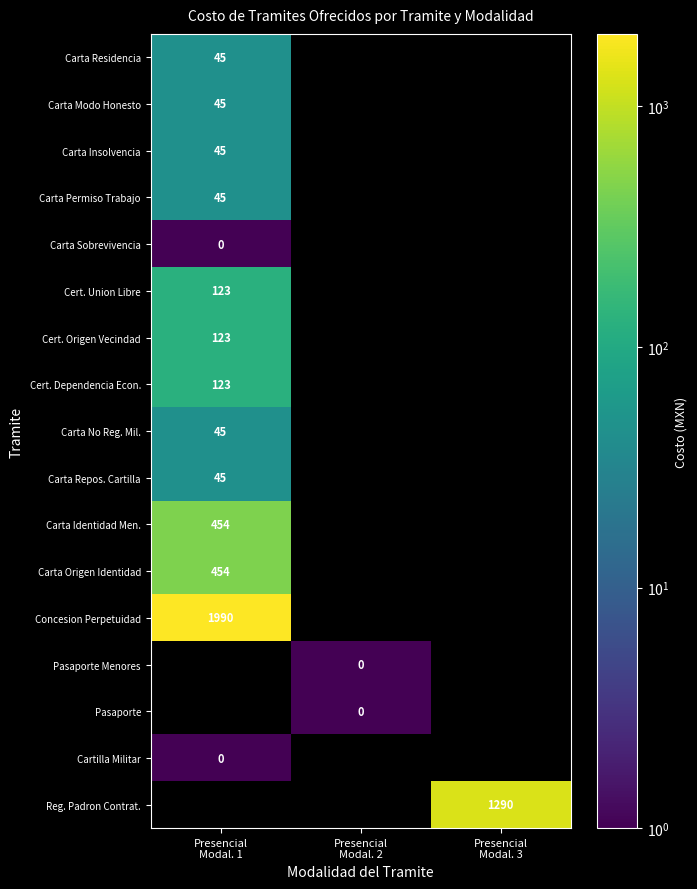

How many data points does each series have?

3